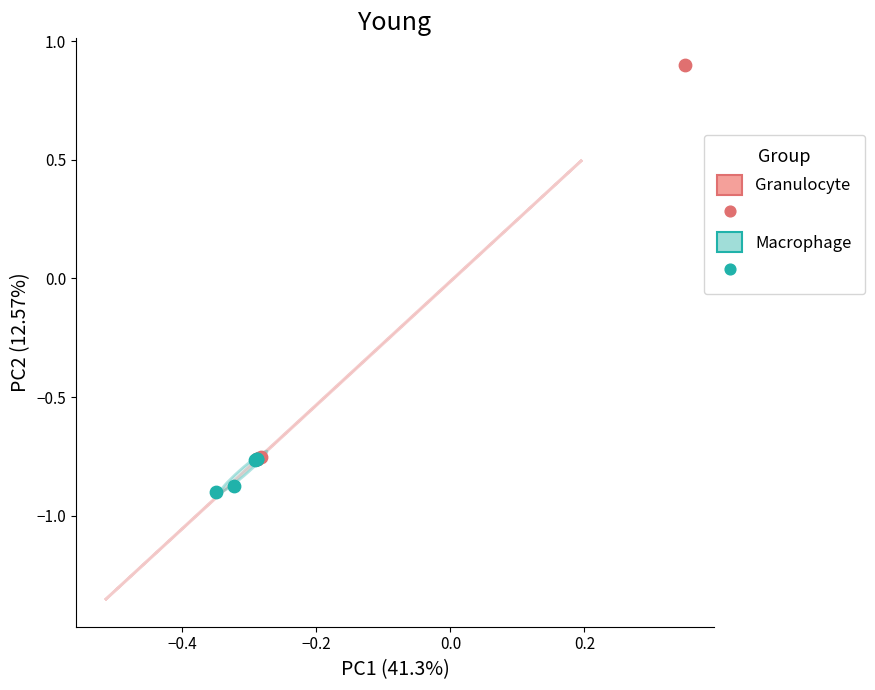

Which series contains the highest Y value?

Granulocyte